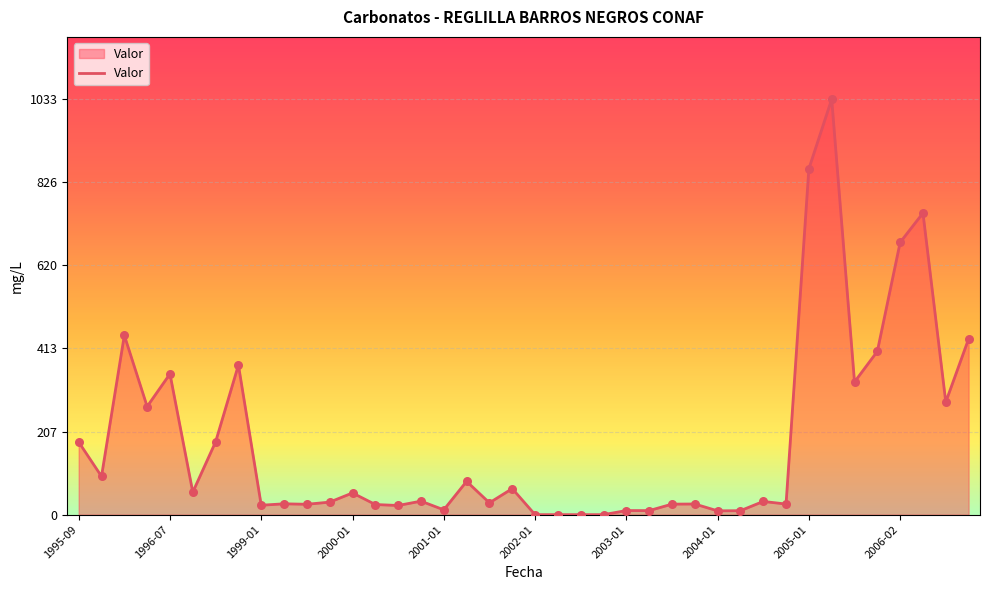

What is the maximum value shown in the chart?

1033.0